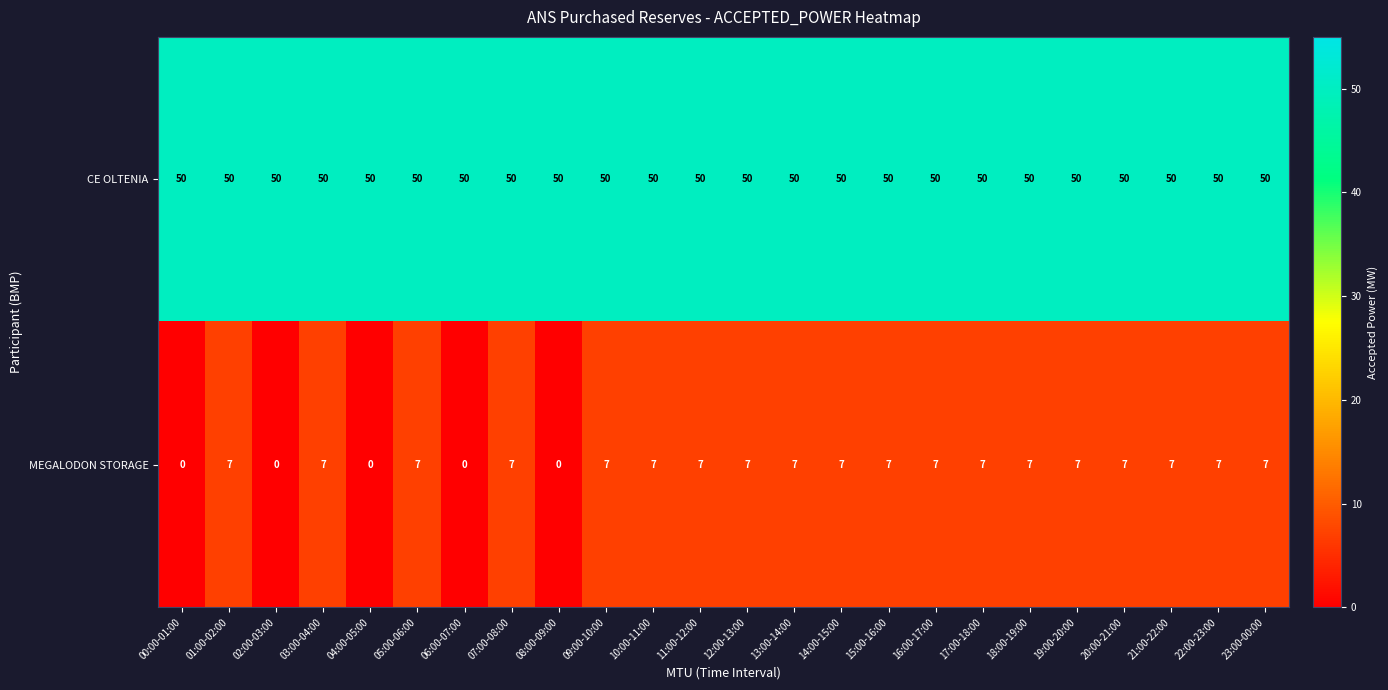

At how many categories does at least one series exceed 3?

24